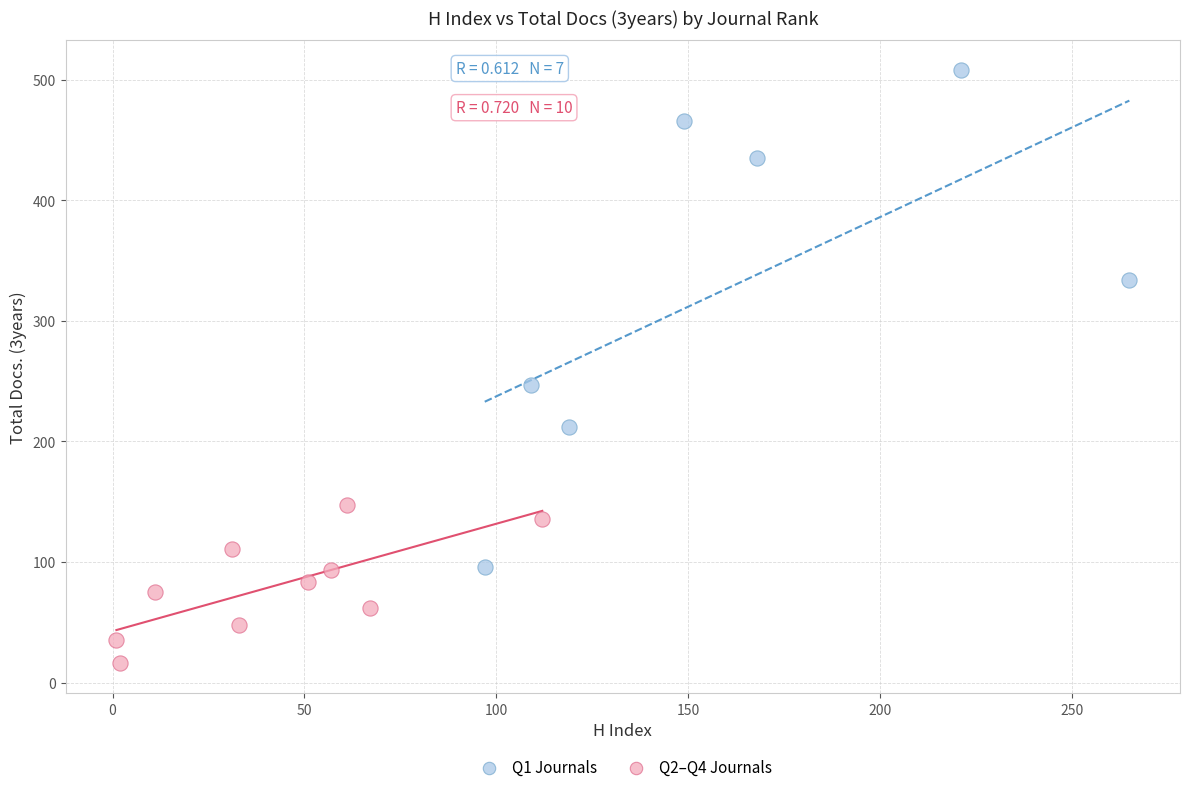

Which series reaches the minimum Y coordinate?

Q2–Q4 Journals